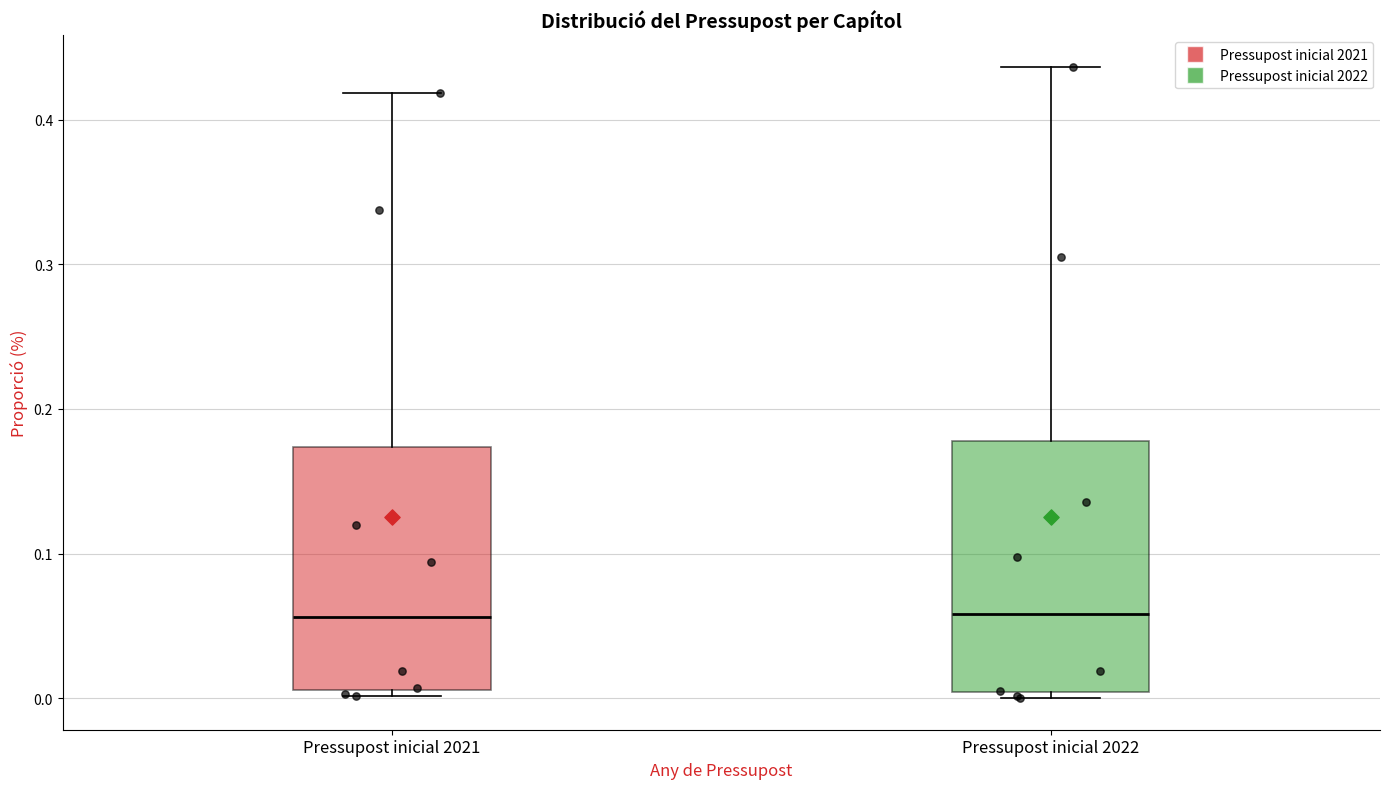

Where does the upper whisker of the box for Pressupost inicial 2022 end on the y-axis? The values are not printed on the chart, so give them approximately, as read against the axis.

0.44